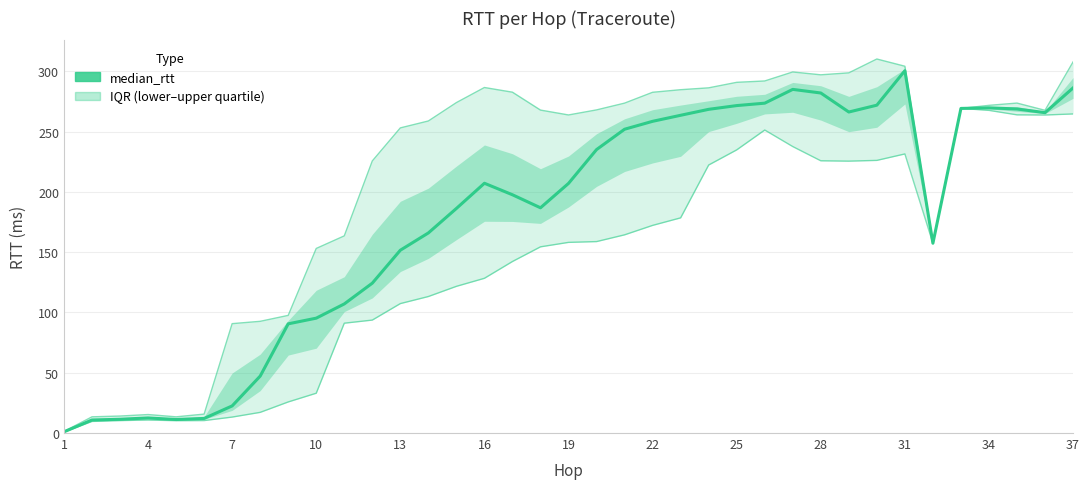

At how many categories does at least one series exceed 139?

28